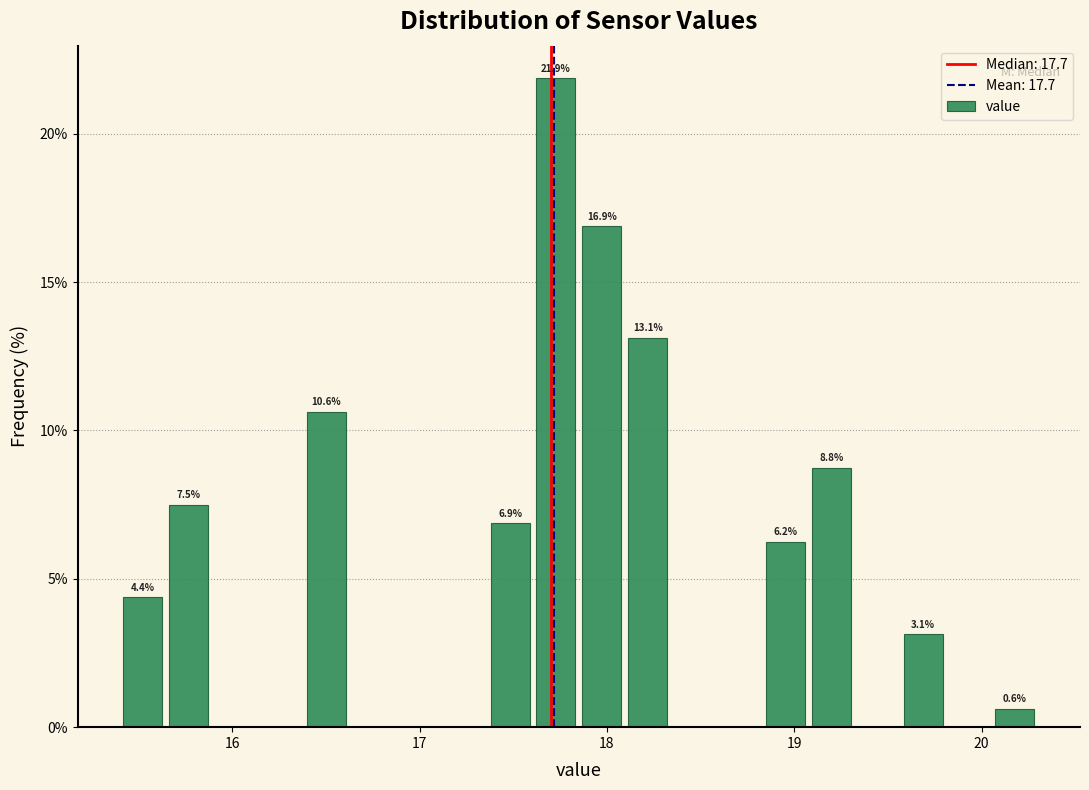

Read against the x-axis, roughly where is the centre of the tallest bar?

17.7